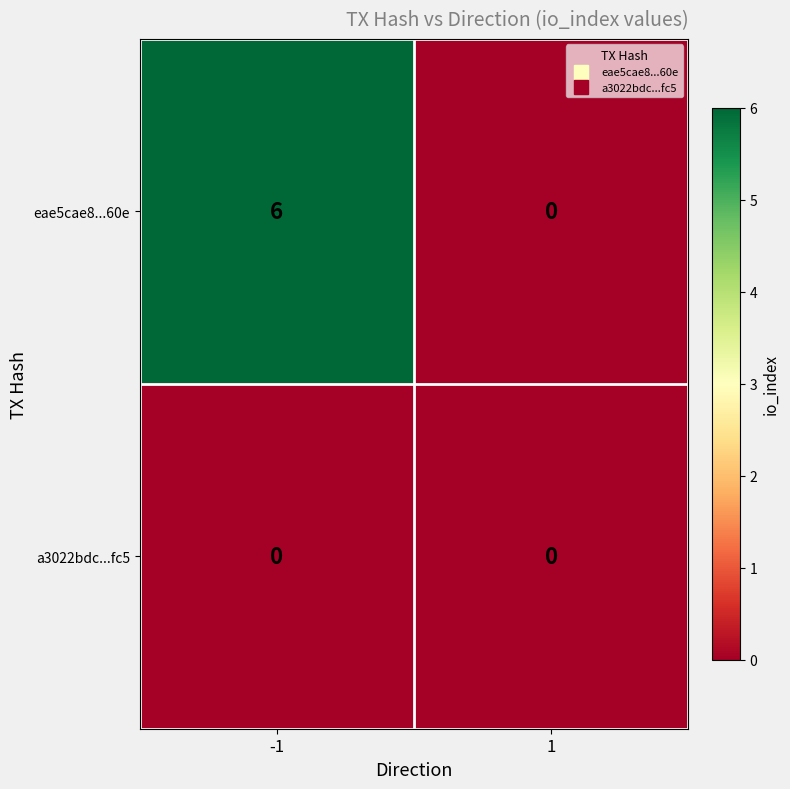

Rank the series by their maximum value, from lowest to highest.

a3022bdc...fc5, eae5cae8...60e